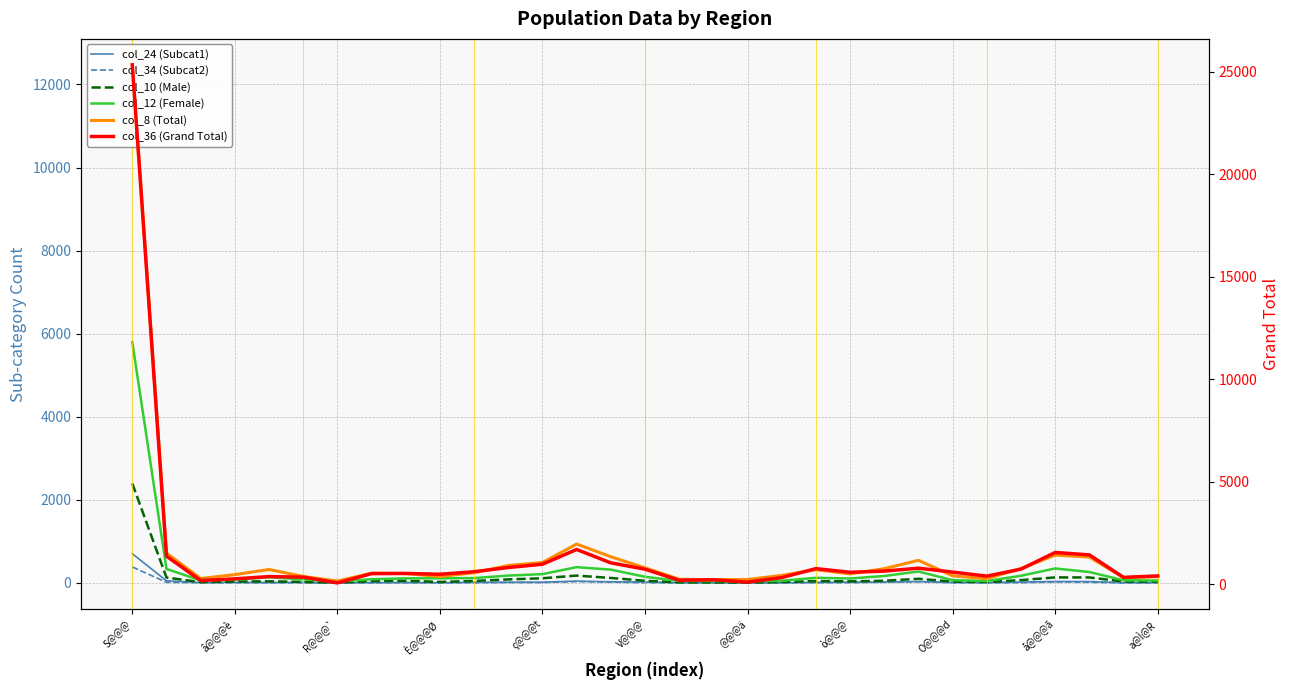

True or false: col_12 (Female) has more than 1 points higher than both neighbors.

True